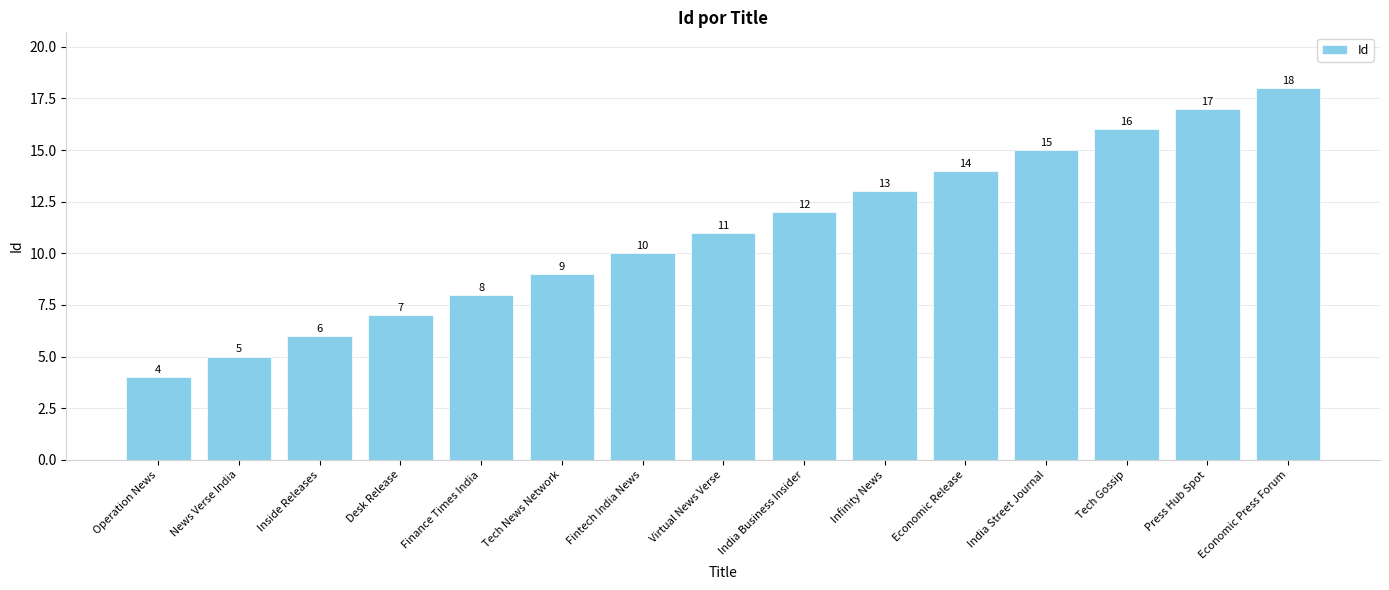

Are the bars horizontal?

No